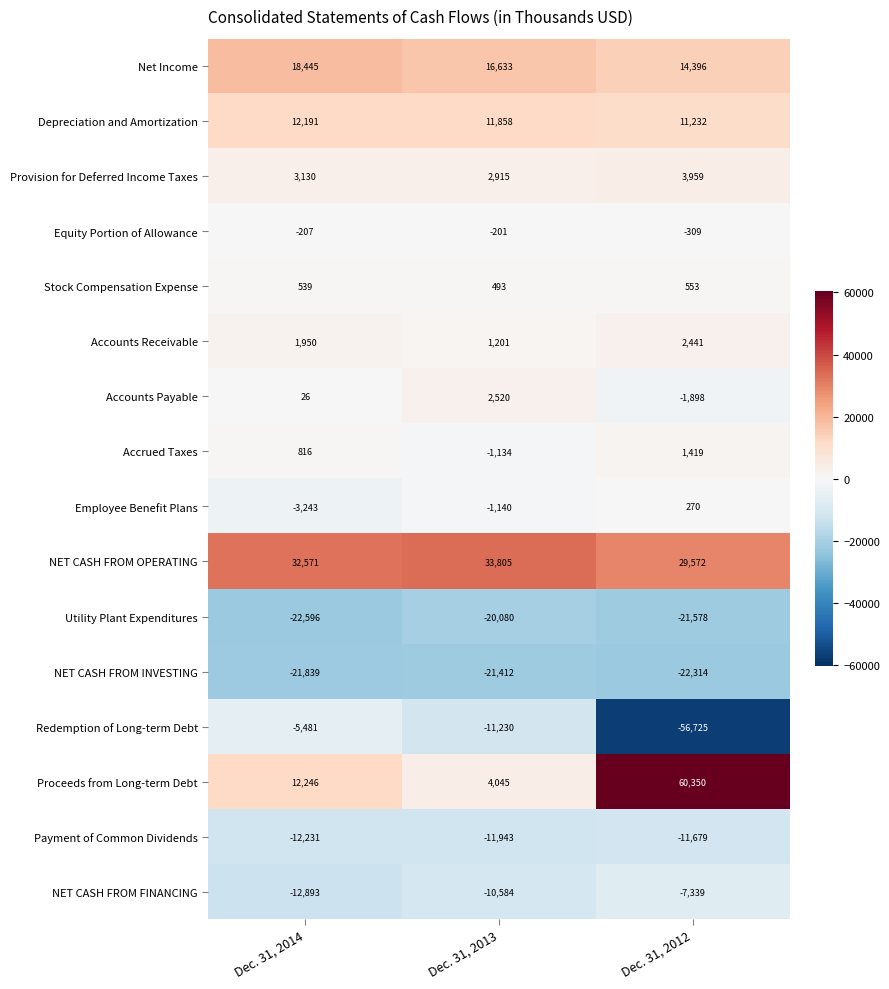

Rank the series at Dec. 31, 2014 from highest to lowest value.

NET CASH FROM OPERATING, Net Income, Proceeds from Long-term Debt, Depreciation and Amortization, Provision for Deferred Income Taxes, Accounts Receivable, Accrued Taxes, Stock Compensation Expense, Accounts Payable, Equity Portion of Allowance, Employee Benefit Plans, Redemption of Long-term Debt, Payment of Common Dividends, NET CASH FROM FINANCING, NET CASH FROM INVESTING, Utility Plant Expenditures